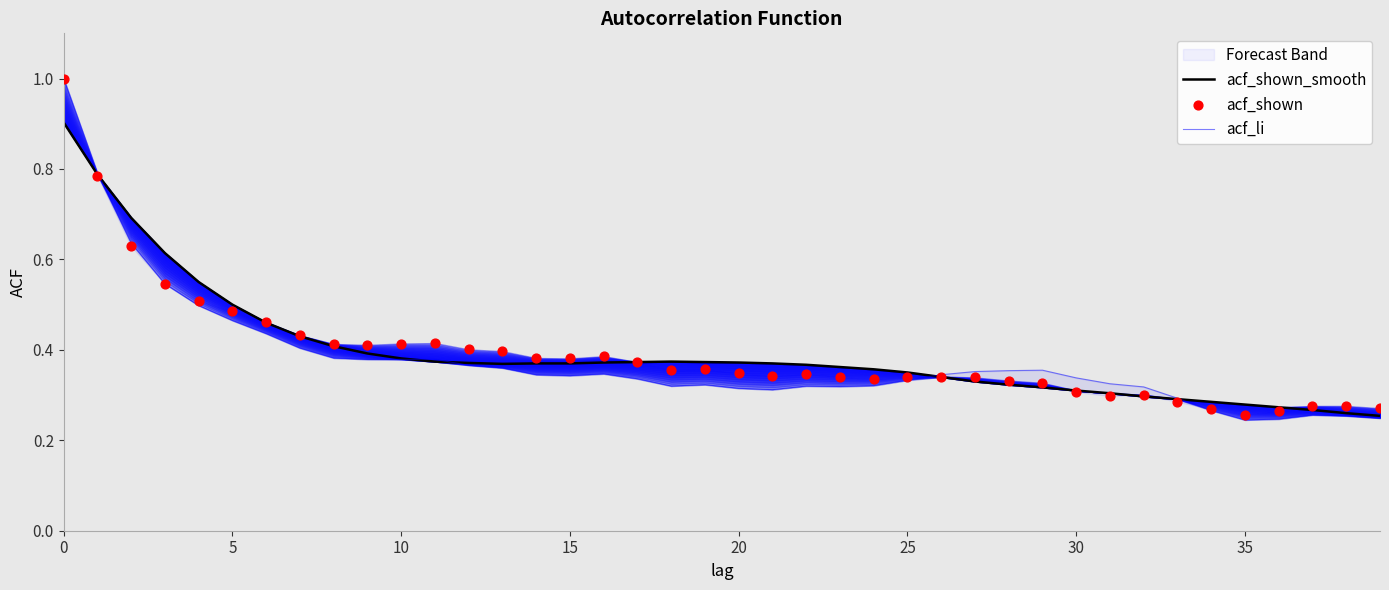

Which series contains the lowest Y value?

acf_li